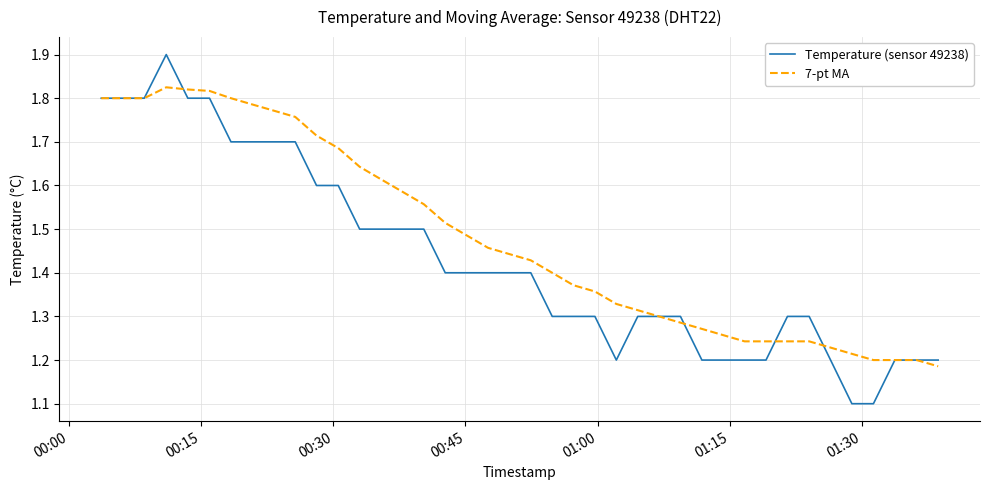

Which series has the largest total across all categories?

7-pt MA